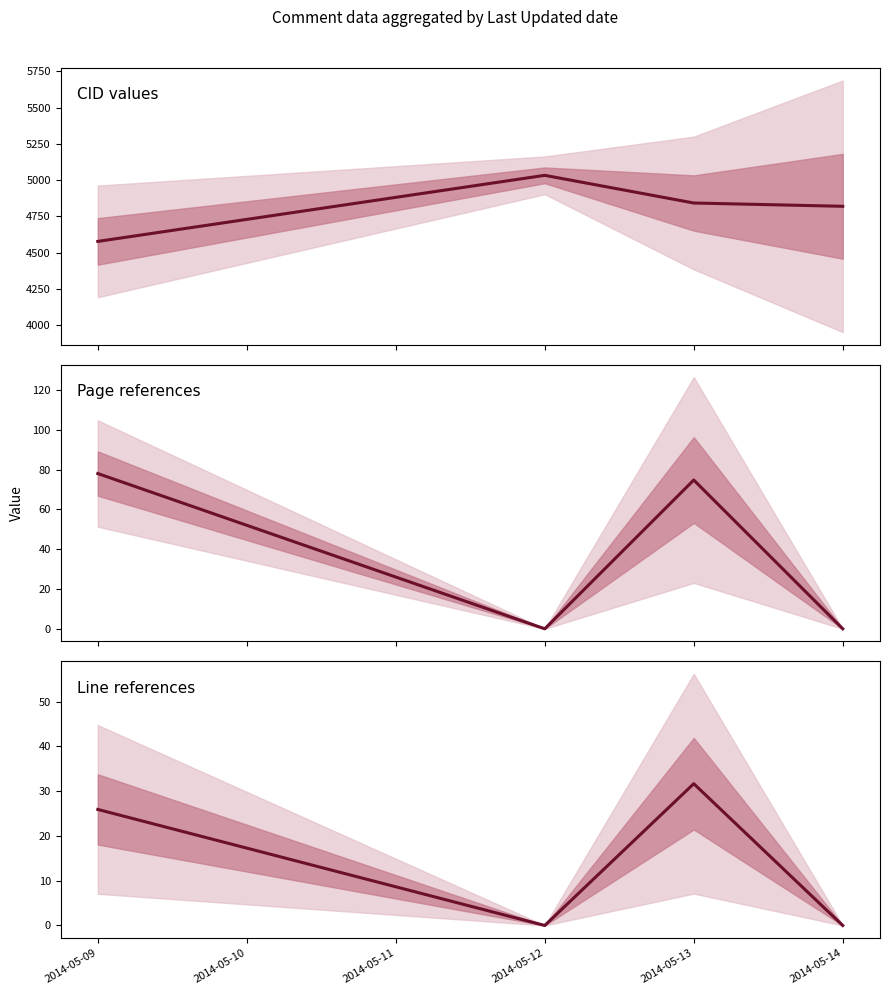

Reading left to right, extract all data points from this chart.

CID values: 4577.9	5033.5	4842.7	4820.0
Page references: 78.0	0.0	74.8	0.0
Line references: 25.9	0.0	31.7	0.0